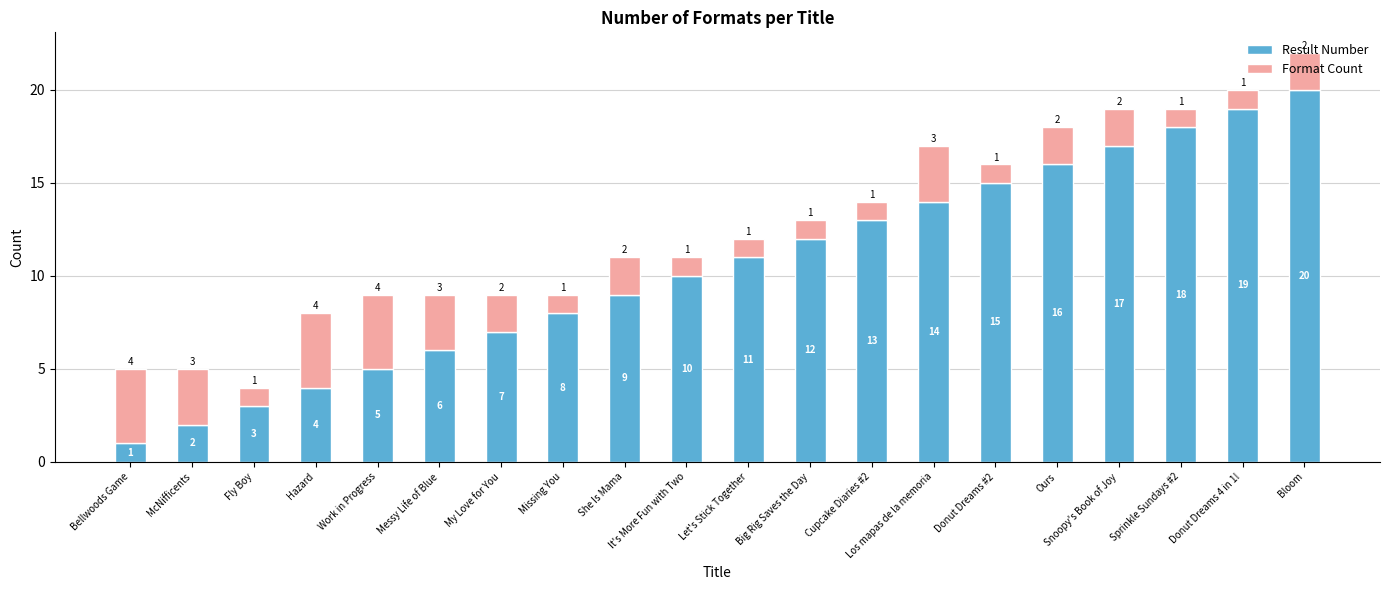

Are the bars horizontal?

No